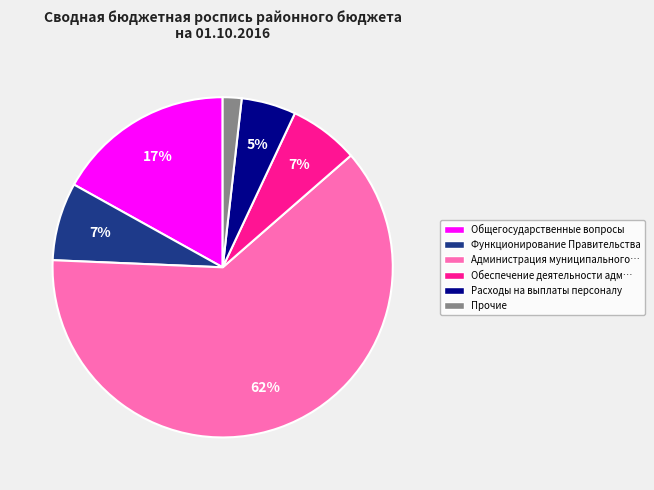

Which slice is the largest?

Администрация муниципального…